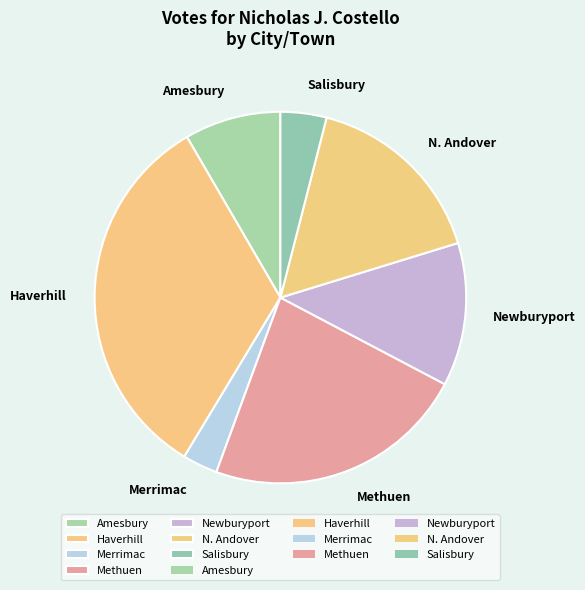

Approximately how many times larger is the value at Merrimac compared to Methuen?

0.1